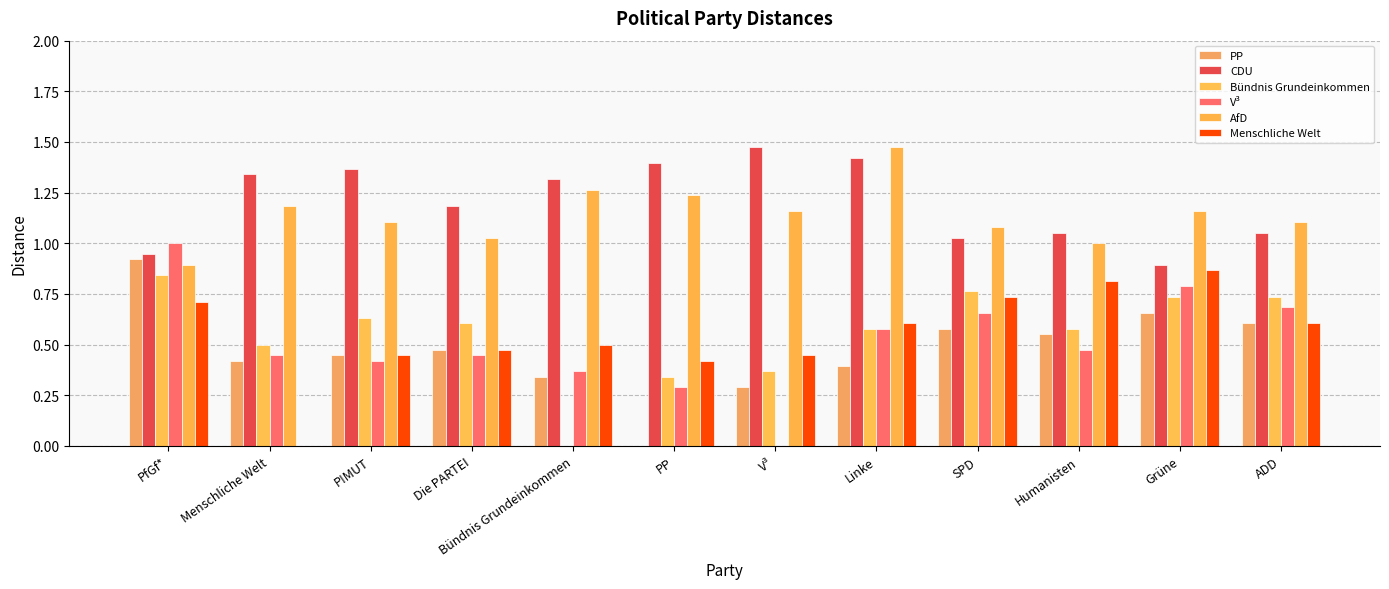

True or false: Menschliche Welt has a value of 0.6 at ADD.

True